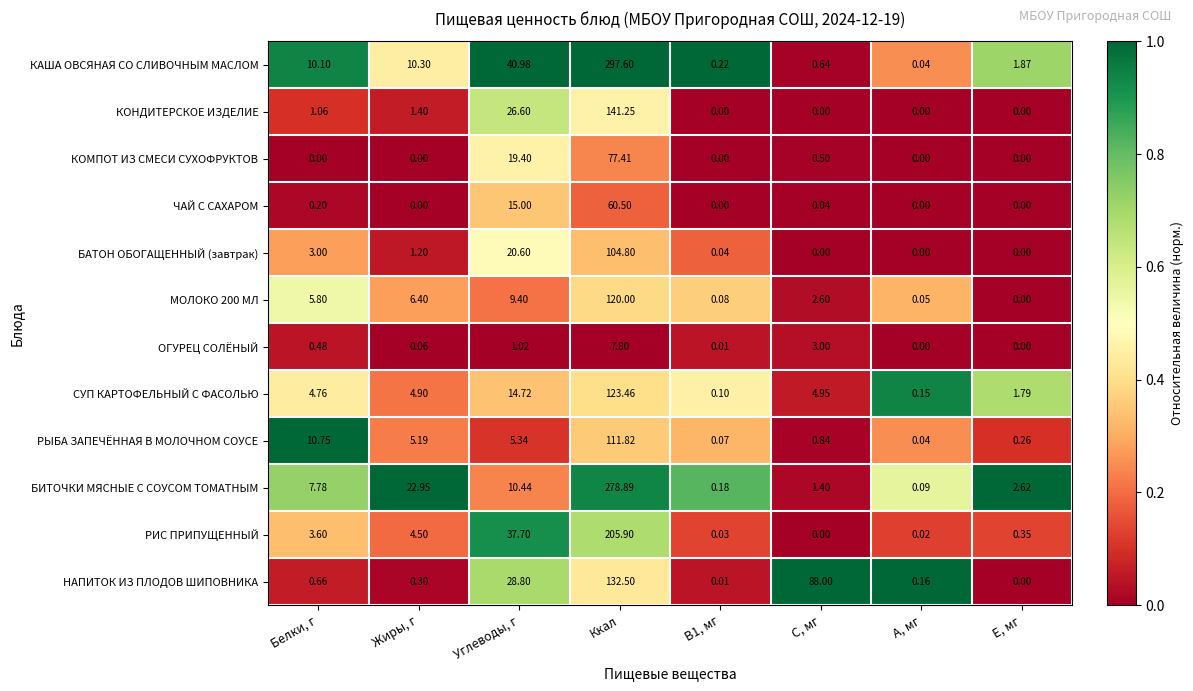

How many distinct data groups are displayed?

12